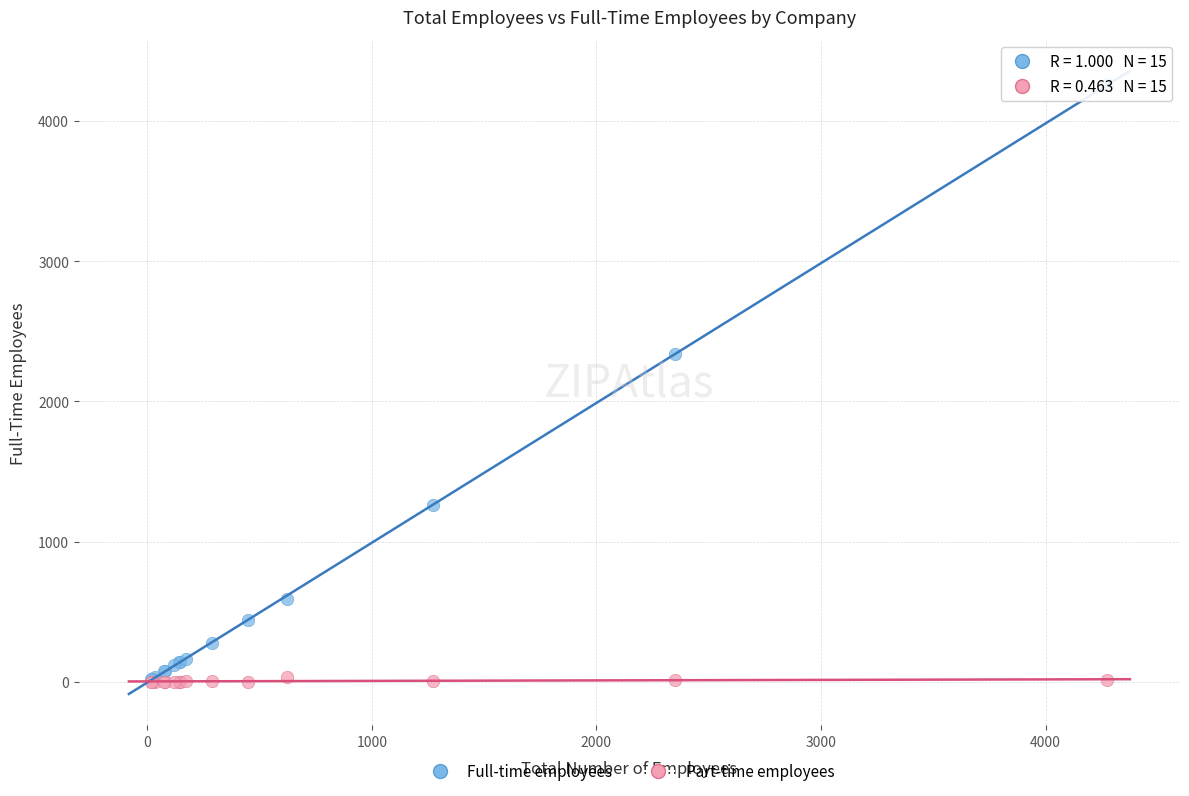

Which series reaches the maximum Y coordinate?

Full-time employees